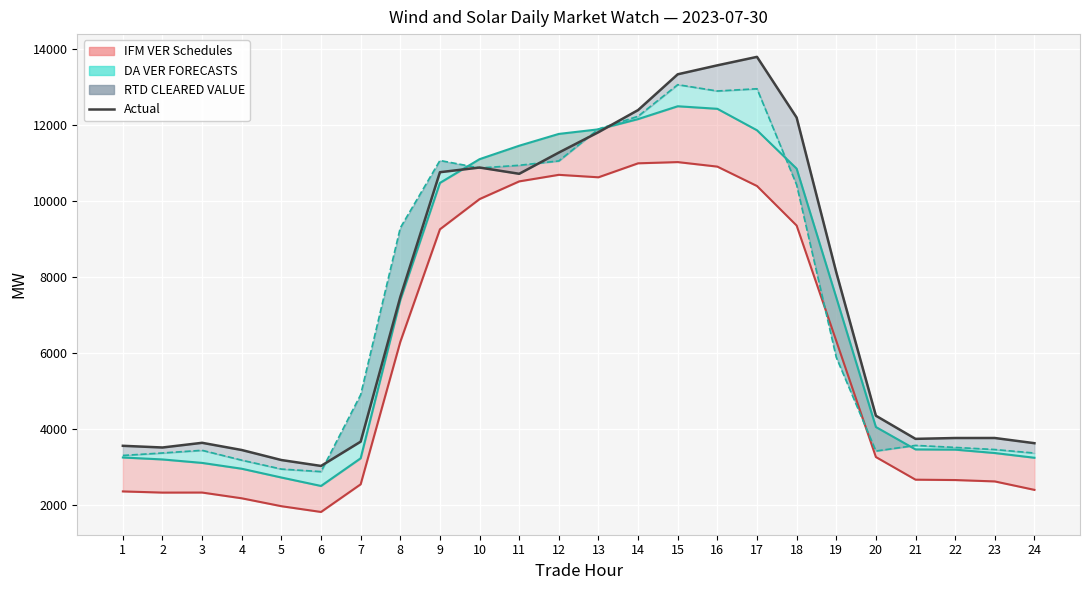

Reading right to left, extract all data points from this chart.

IFM VER Schedules line: 2393.2	2615.3	2651.5	2661.2	3256.9	6312.8	9347.4	10387.5	10897.8	11016.9	10984.9	10616.9	10681.8	10509.1	10043.1	9248.2	6286.4	2539.2	1811.5	1963.2	2171.1	2322.6	2321.3	2352.2
DA VER FORECASTS line: 3237.8	3362.4	3451.9	3457.4	4046.8	7456.0	10844.9	11854.1	12418.9	12486.0	12148.7	11878.6	11758.2	11447.4	11093.6	10469.1	7386.8	3223.6	2495.9	2718.0	2949.1	3102.4	3193.6	3244.8
RTD CLEARED VALUE line: 3361.4	3454.2	3509.7	3563.0	3415.1	5881.1	10419.7	12946.2	12887.3	13053.7	12222.1	11886.5	11047.1	10932.8	10861.8	11059.2	9285.7	4896.5	2873.5	2940.1	3174.0	3433.7	3363.4	3298.7
Actual line: 3621.0	3757.8	3757.2	3734.9	4343.8	8118.3	12188.9	13785.3	13562.5	13327.0	12385.5	11803.9	11267.4	10709.1	10873.7	10750.9	7466.0	3661.7	3022.7	3177.9	3441.8	3631.2	3507.7	3552.3